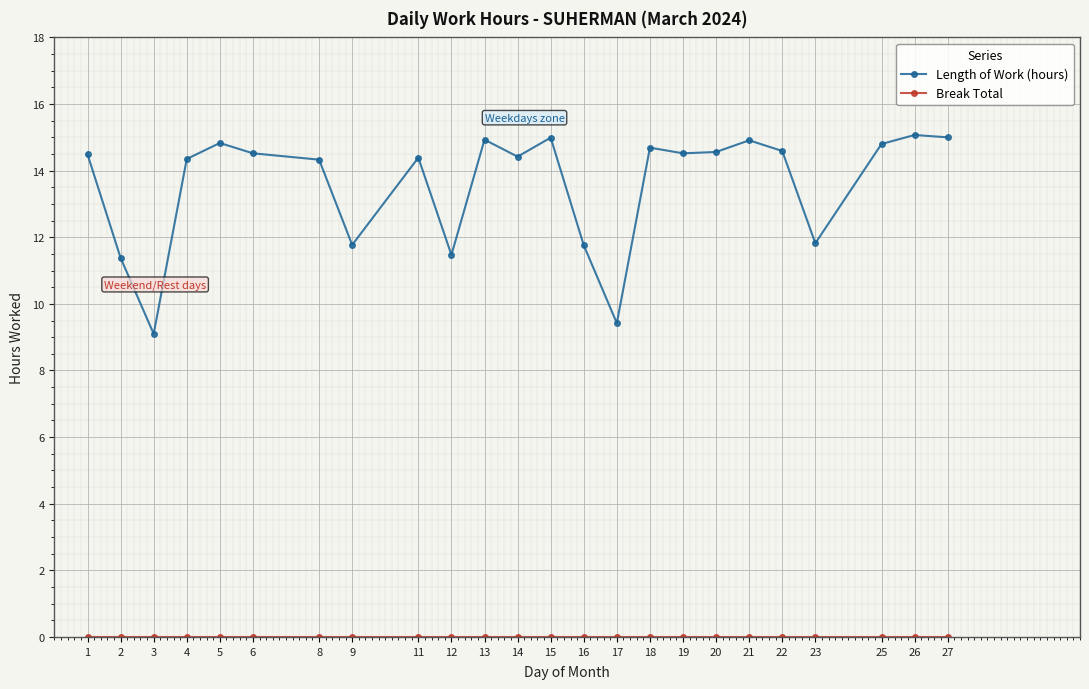

At how many categories does at least one series exceed 4?

24